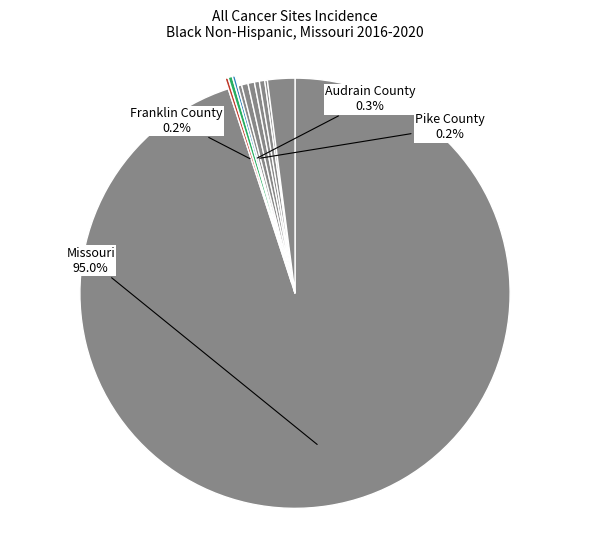

To the nearest percent, what is the average slice percentage?

9%